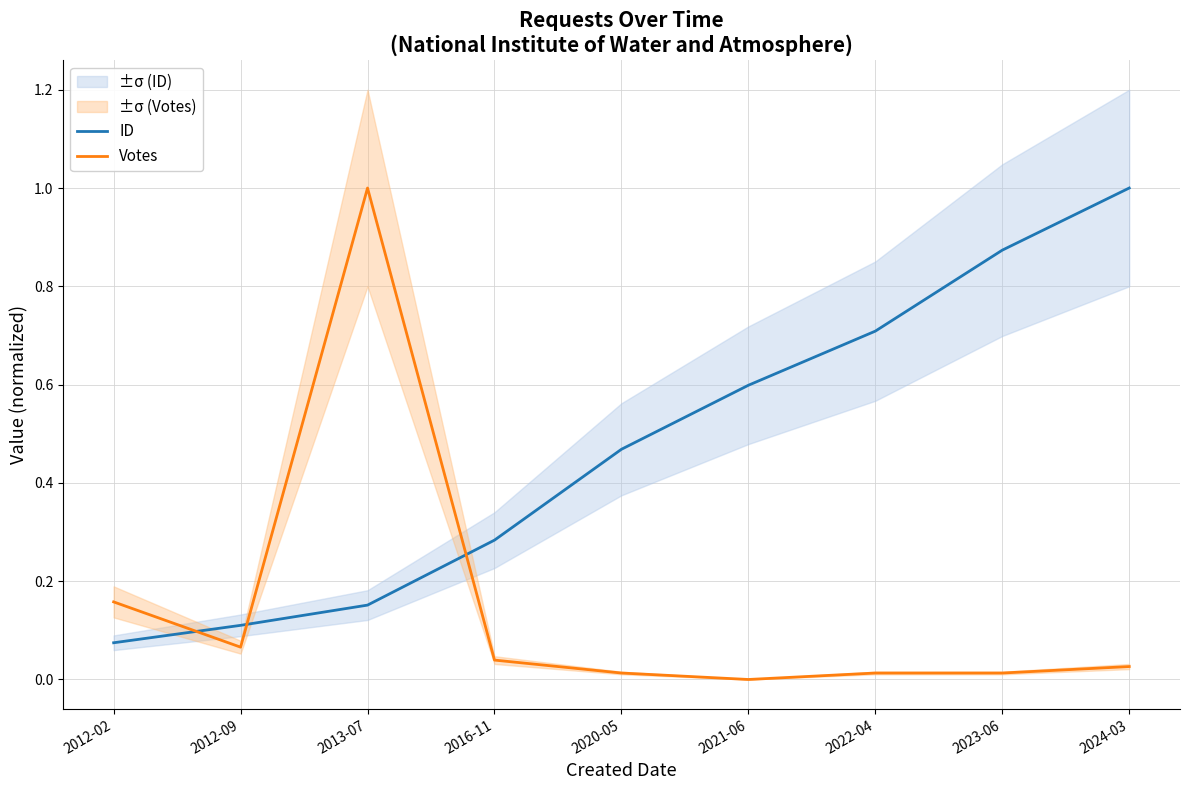

What is the sum of the ID values at 2012-09 and 2024-03?

1.1